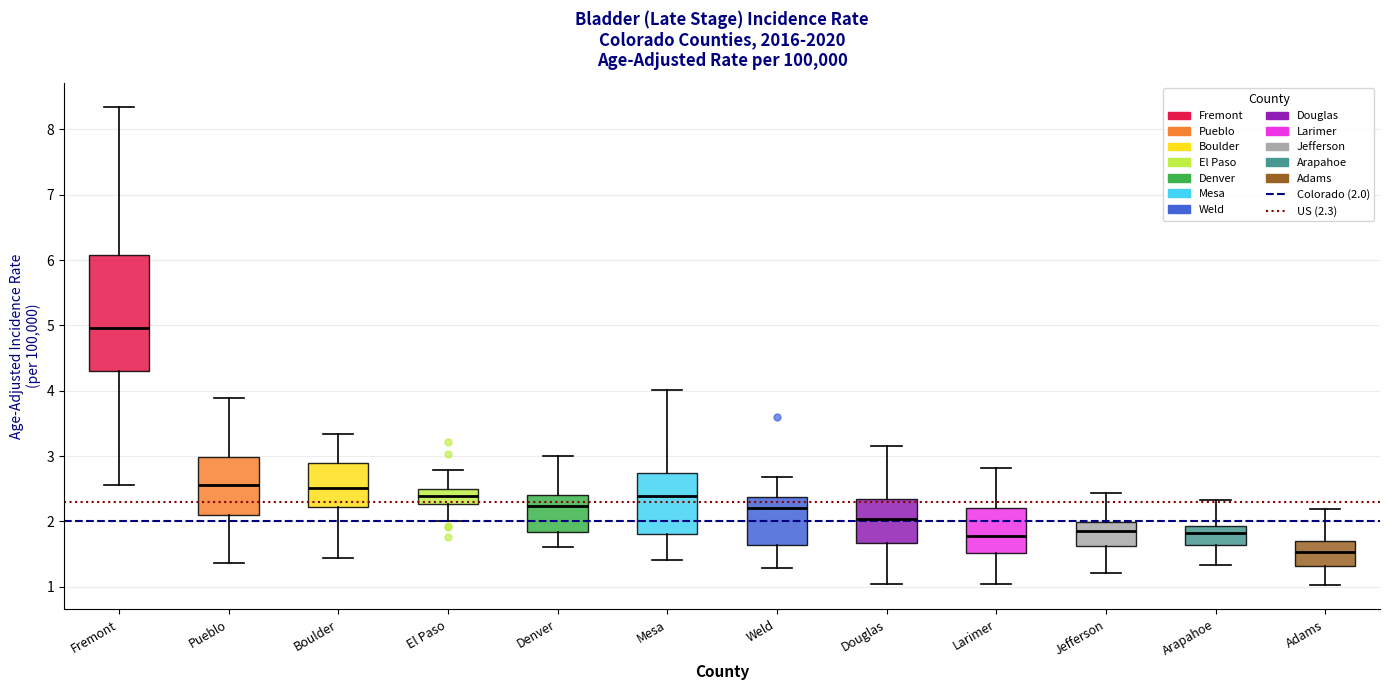

Reading left to right, transcribe this box plot: for each box, give where its median line is, the range the box spans, and where its two whiskers end, as read against the y-axis. The values are not printed on the chart, so give them approximately, as read against the axis.

Fremont: median 5.0, box 4.3 to 6.1, whiskers 2.6 to 8.3
Pueblo: median 2.6, box 2.1 to 3.0, whiskers 1.4 to 3.9
Boulder: median 2.5, box 2.2 to 2.9, whiskers 1.4 to 3.3
El Paso: median 2.4, box 2.3 to 2.5, whiskers 2.0 to 2.8
Denver: median 2.2, box 1.8 to 2.4, whiskers 1.6 to 3.0
Mesa: median 2.4, box 1.8 to 2.7, whiskers 1.4 to 4.0
Weld: median 2.2, box 1.6 to 2.4, whiskers 1.3 to 2.7
Douglas: median 2.0, box 1.7 to 2.3, whiskers 1.0 to 3.2
Larimer: median 1.8, box 1.5 to 2.2, whiskers 1.0 to 2.8
Jefferson: median 1.8, box 1.6 to 2.0, whiskers 1.2 to 2.4
Arapahoe: median 1.8, box 1.6 to 1.9, whiskers 1.3 to 2.3
Adams: median 1.5, box 1.3 to 1.7, whiskers 1.0 to 2.2